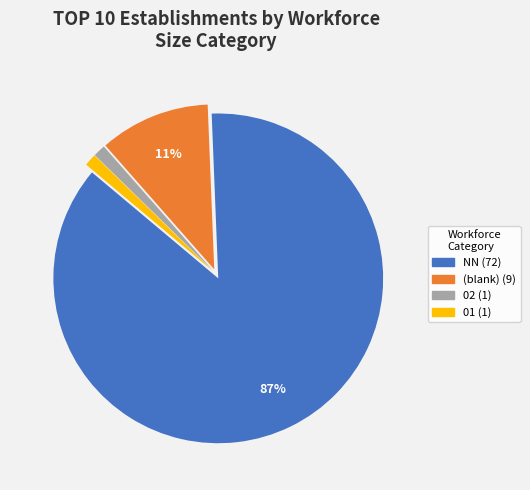

To the nearest percent, what is the average slice percentage?

25%